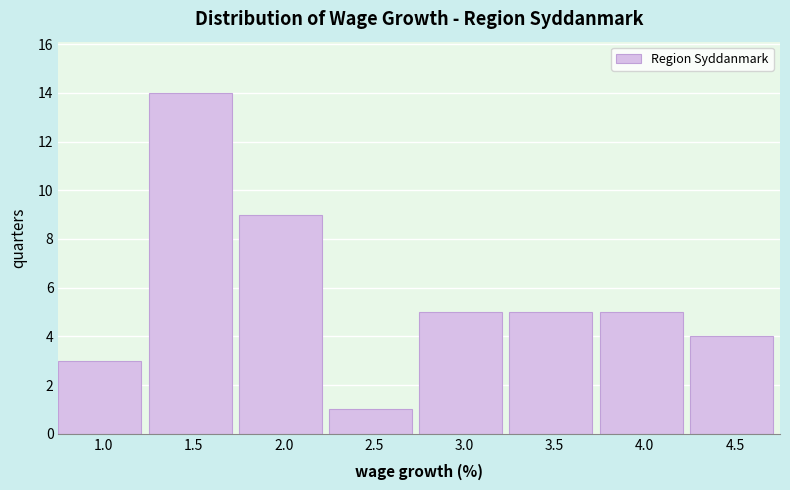

Reading right to left, list all the values displayed in this chart.

4.5=4	4.0=5	3.5=5	3.0=5	2.5=1	2.0=9	1.5=14	1.0=3